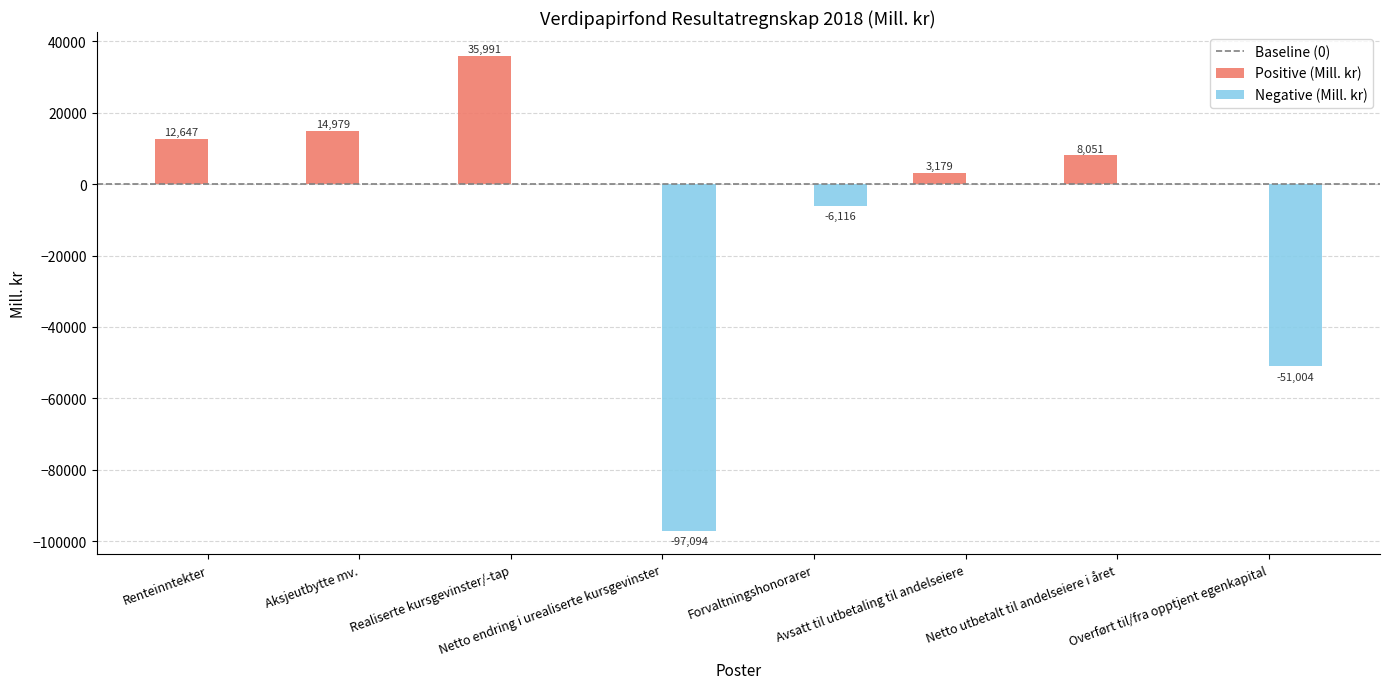

Reading right to left, transcribe all the data shown in this chart.

Positive (Mill. kr): Overført til/fra opptjent egenkapital=0	Netto utbetalt til andelseiere i året=8051	Avsatt til utbetaling til andelseiere=3179	Forvaltningshonorarer=0	Netto endring i urealiserte kursgevinster=0	Realiserte kursgevinster/-tap=35991	Aksjeutbytte mv.=14979	Renteinntekter=12647
Negative (Mill. kr): Overført til/fra opptjent egenkapital=-51004	Netto utbetalt til andelseiere i året=0	Avsatt til utbetaling til andelseiere=0	Forvaltningshonorarer=-6116	Netto endring i urealiserte kursgevinster=-97094	Realiserte kursgevinster/-tap=0	Aksjeutbytte mv.=0	Renteinntekter=0